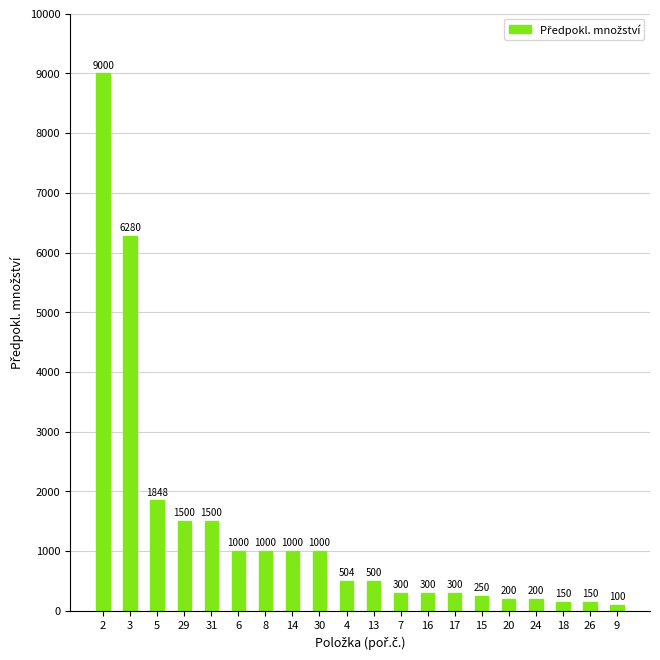

What is the difference between the maximum and minimum values?

8900